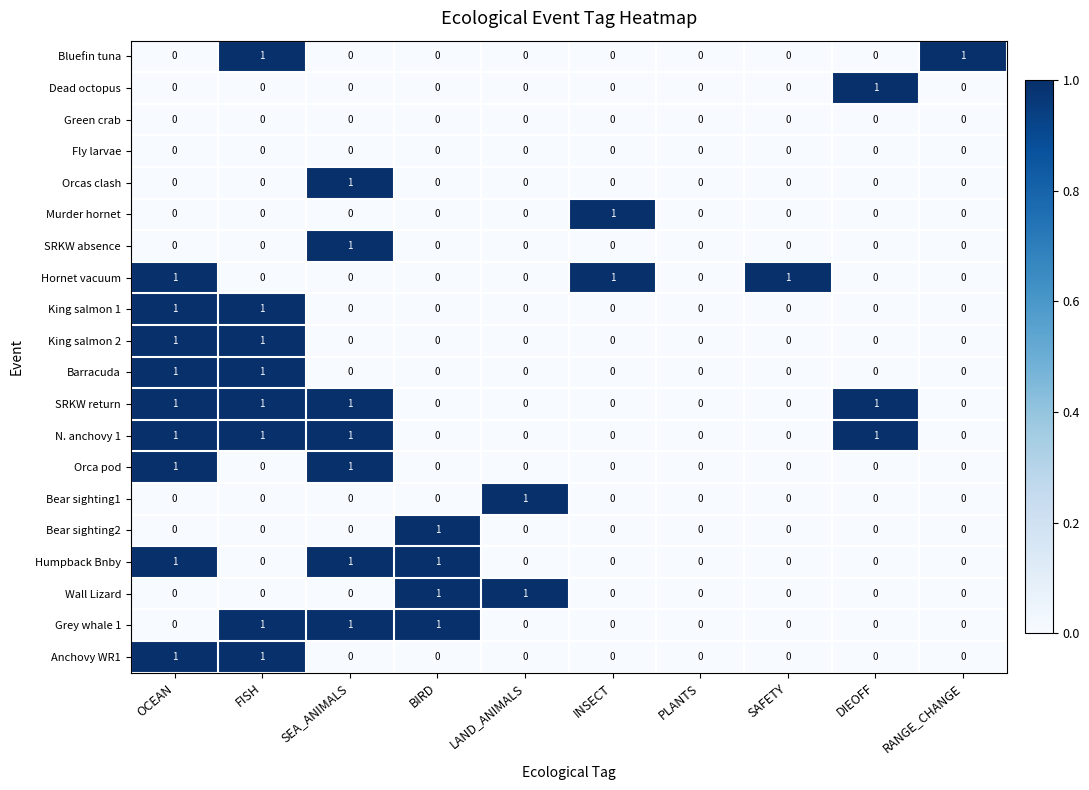

Is the value of SRKW absence at SEA_ANIMALS greater than the value of Humpback Bnby at FISH?

Yes